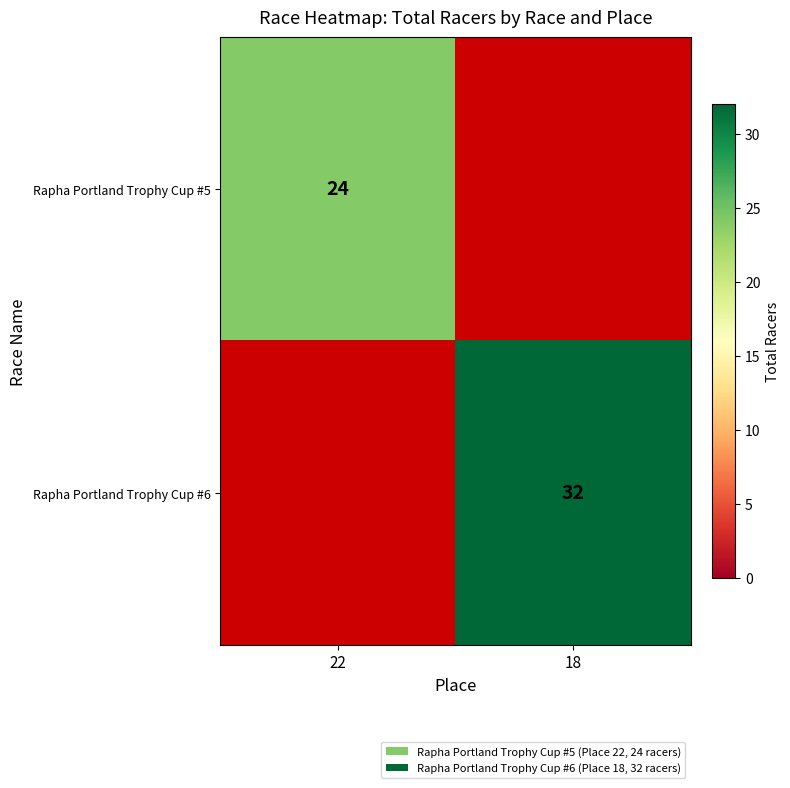

The Rapha Portland Trophy Cup #5 series shows 24 at 22. True or false?

True